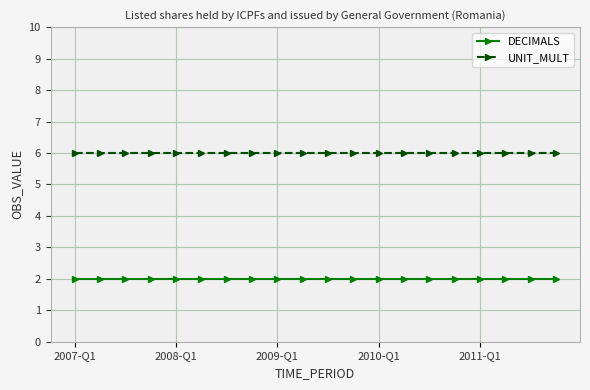

What is the lowest value of the UNIT_MULT series?

6